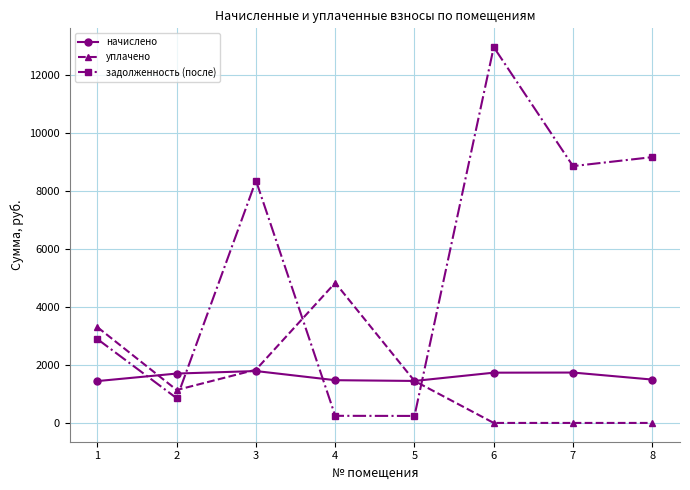

Where do задолженность (после) and начислено first cross each other?

1 and 2